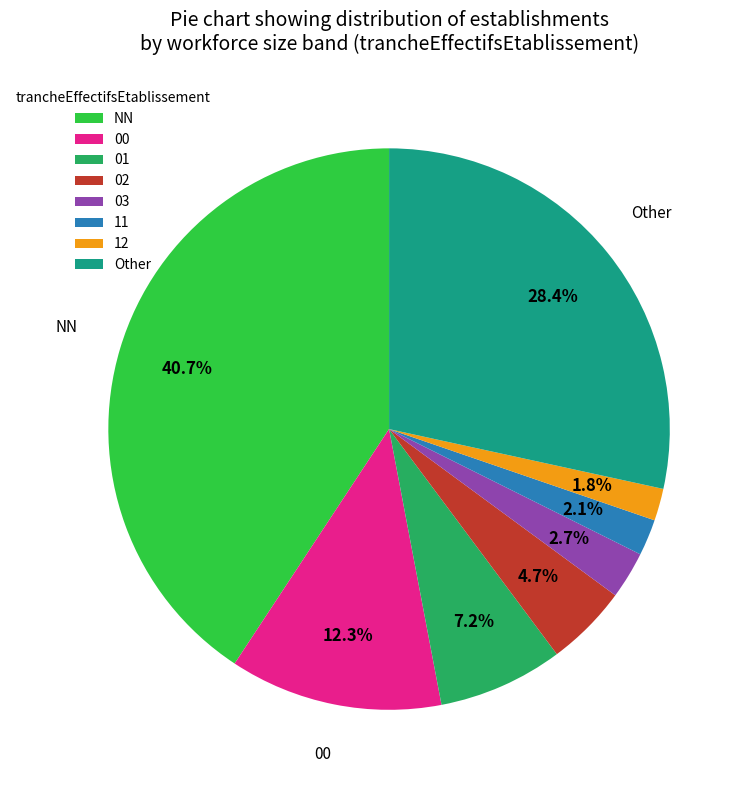

How many segments does this pie chart have?

8